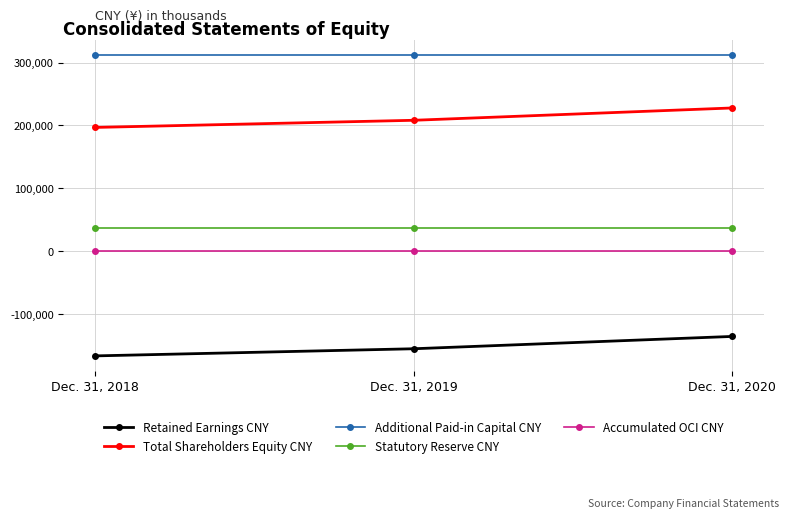

What is the difference between the highest and lowest values at Dec. 31, 2020?

447614